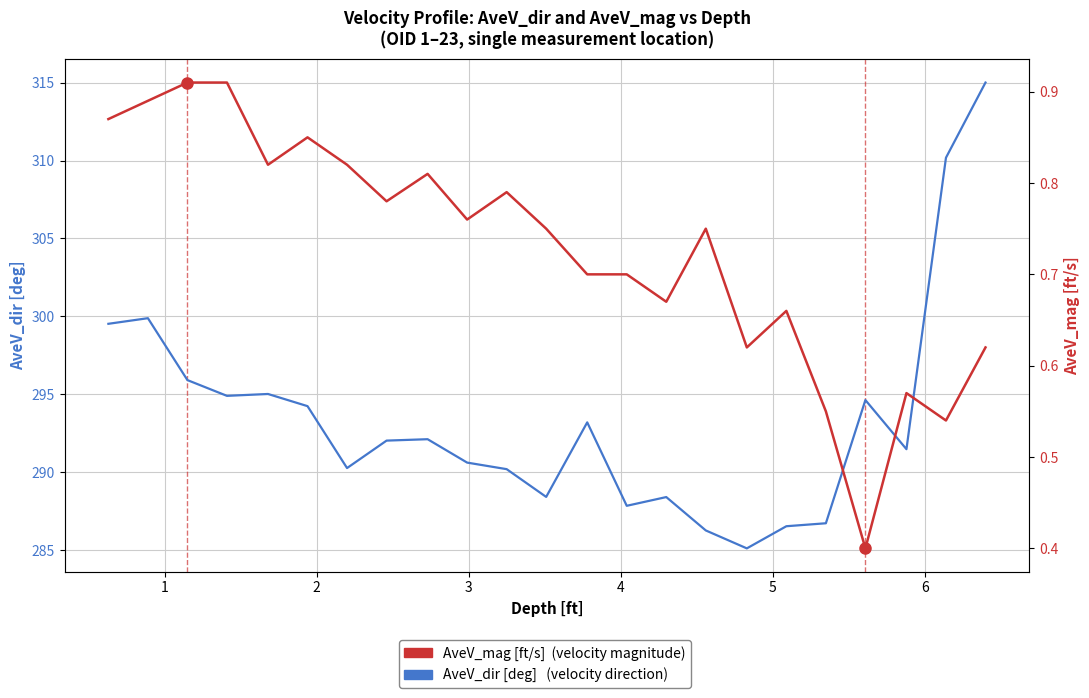

Is it true that AveV_dir [deg] equals 488.7 at 5?

False